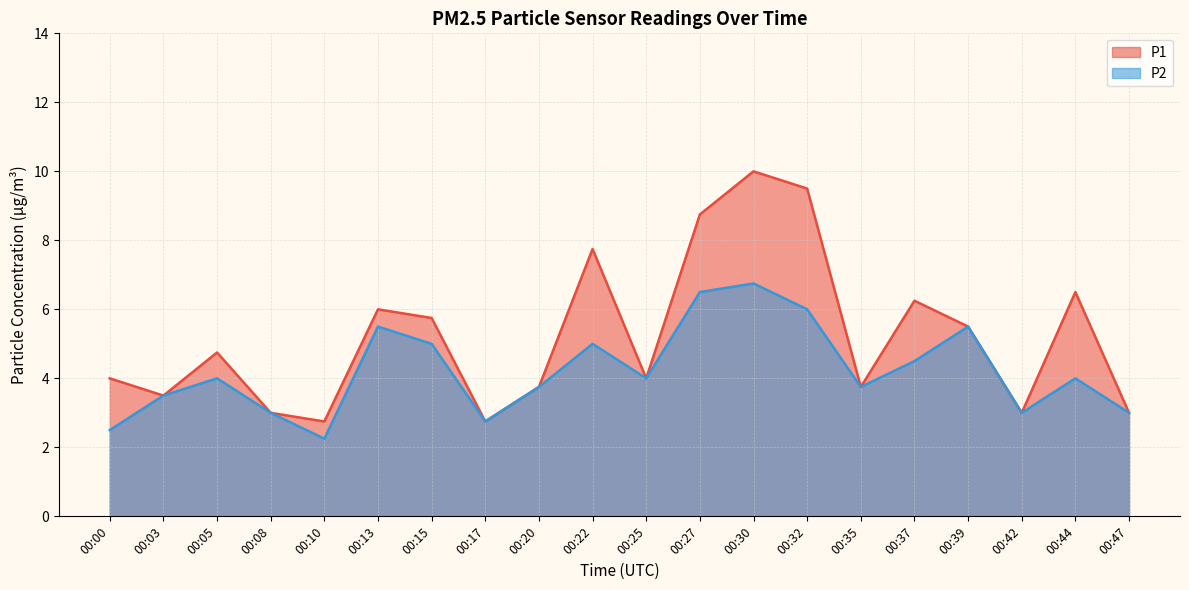

What is the sum of all P2 values?

84.2